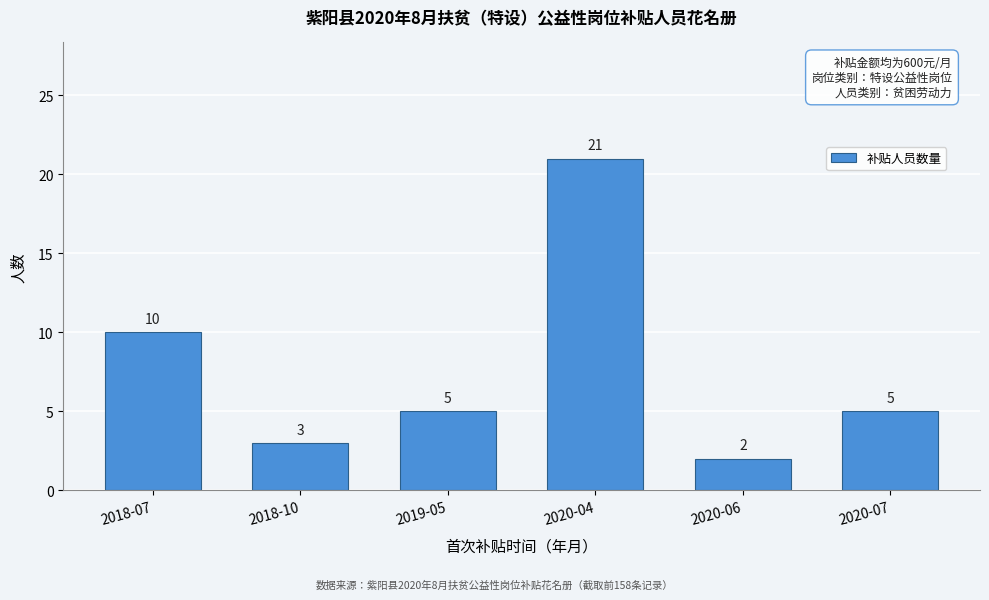

Reading left to right, what are all the values shown in this chart?

2018-07=10	2018-10=3	2019-05=5	2020-04=21	2020-06=2	2020-07=5